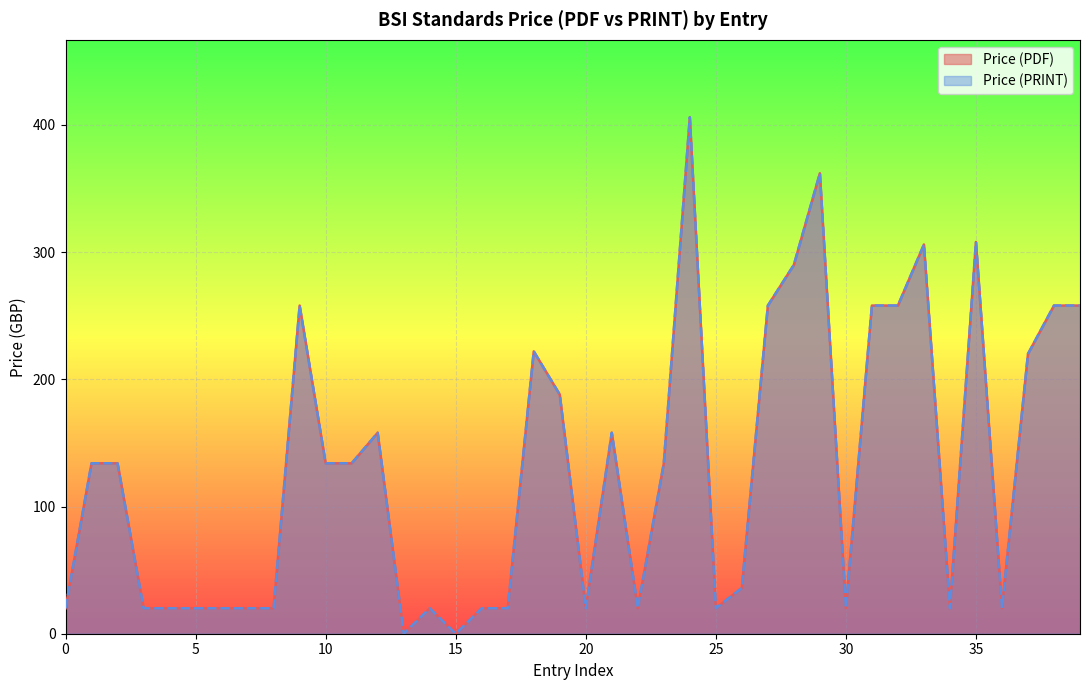

How many positive values does the Price (PRINT) series have?

38